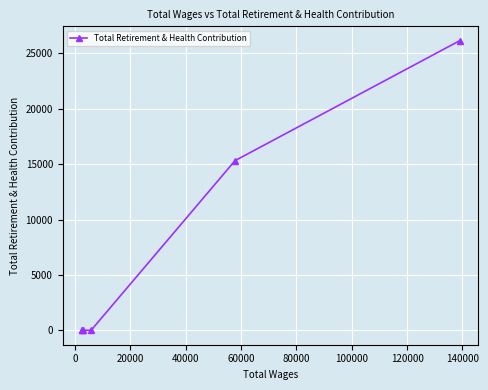

What is the greatest value displayed?

26139